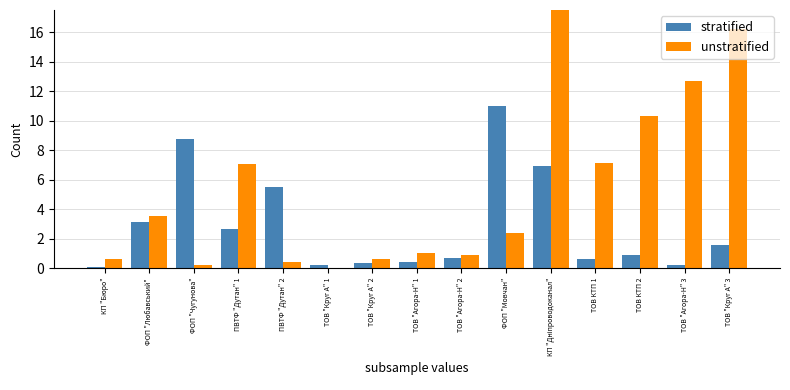

Which series has the largest total across all categories?

unstratified